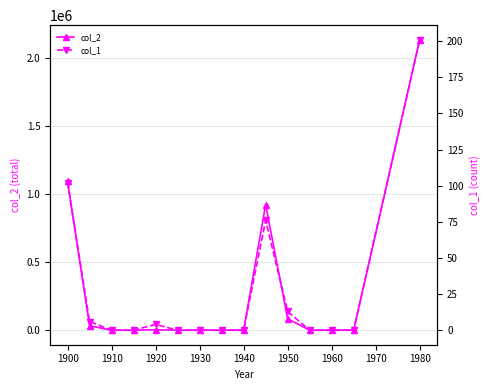

True or false: col_1 and col_2 intersect in this chart.

False